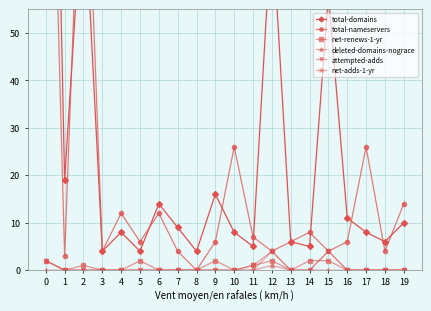

Reading left to right, transcribe all the data shown in this chart.

total-domains: 0=207	1=19	2=82	3=4	4=8	5=4	6=14	7=9	8=4	9=16	10=8	11=5	12=74	13=6	14=5	15=58	16=11	17=8	18=6	19=10
total-nameservers: 0=149	1=3	2=109	3=4	4=12	5=6	6=12	7=4	8=0	9=6	10=26	11=7	12=4	13=6	14=8	15=4	16=6	17=26	18=4	19=14
net-renews-1-yr: 0=2	1=0	2=1	3=0	4=0	5=2	6=0	7=0	8=0	9=2	10=0	11=1	12=2	13=0	14=2	15=2	16=0	17=0	18=0	19=0
deleted-domains-nograce: 0=0	1=0	2=0	3=0	4=0	5=0	6=0	7=0	8=0	9=0	10=0	11=0	12=1	13=0	14=0	15=0	16=0	17=0	18=0	19=0
attempted-adds: 0=2	1=0	2=0	3=0	4=0	5=0	6=0	7=0	8=0	9=0	10=0	11=1	12=4	13=0	14=0	15=4	16=0	17=0	18=0	19=0
net-adds-1-yr: 0=2	1=0	2=0	3=0	4=0	5=0	6=0	7=0	8=0	9=0	10=0	11=0	12=4	13=0	14=0	15=4	16=0	17=0	18=0	19=0